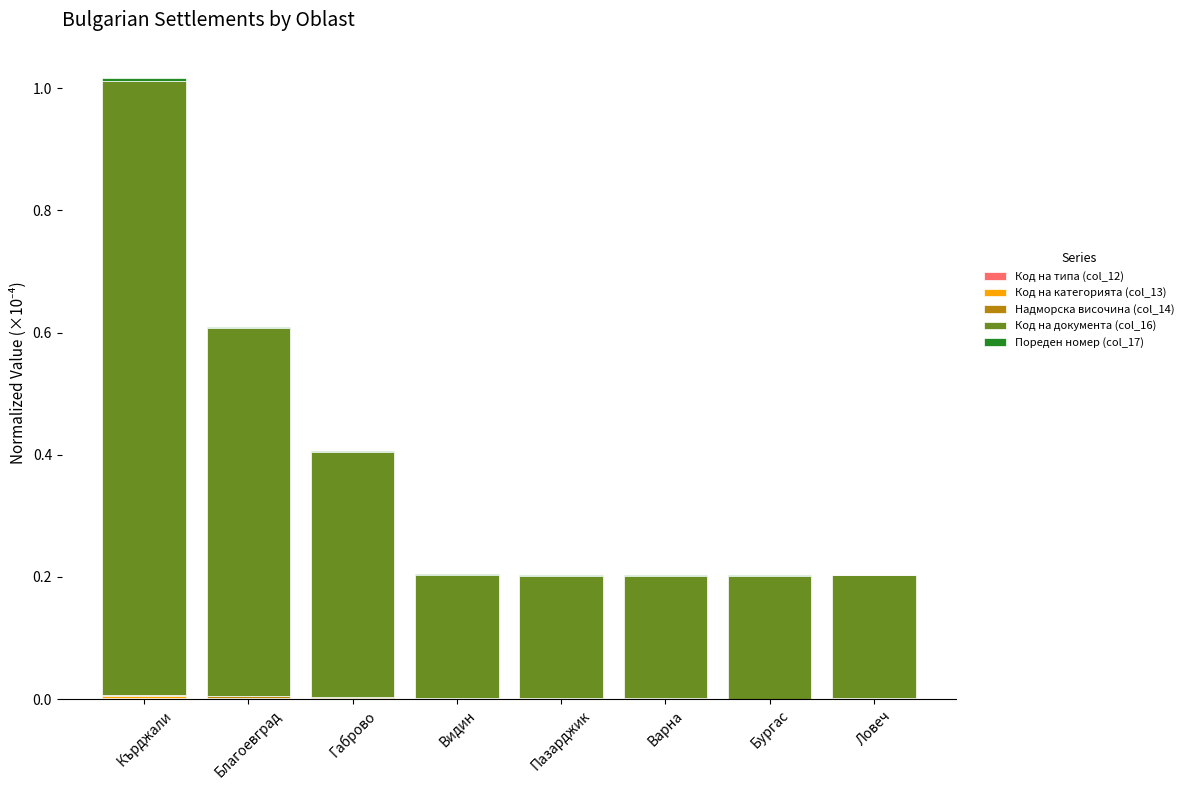

At which category is the sum across all series the highest?

Кърджали